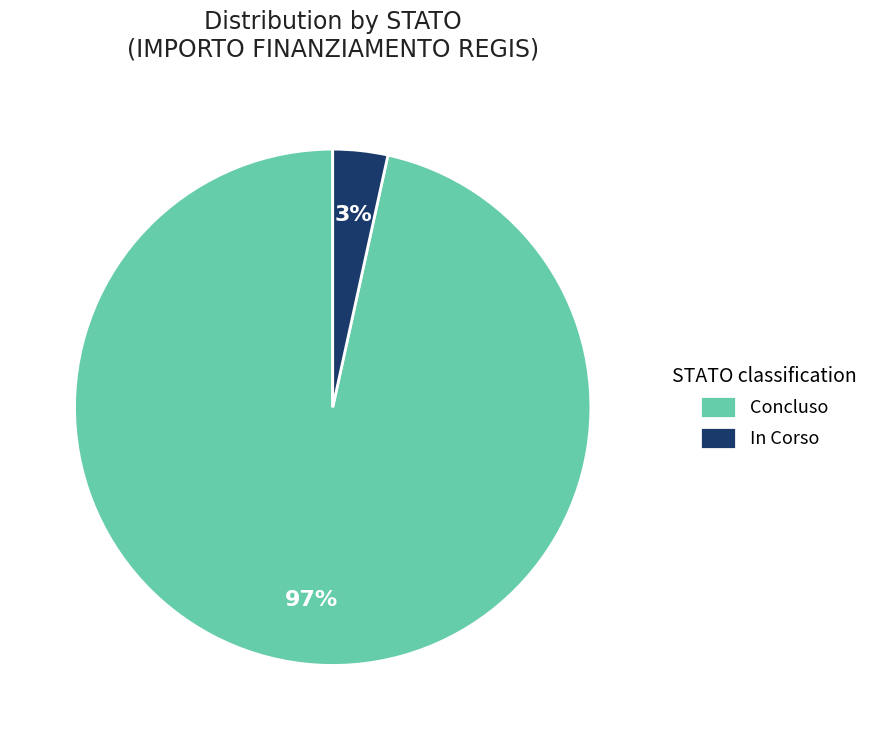

Do In Corso and Concluso together represent more than half of the pie?

Yes